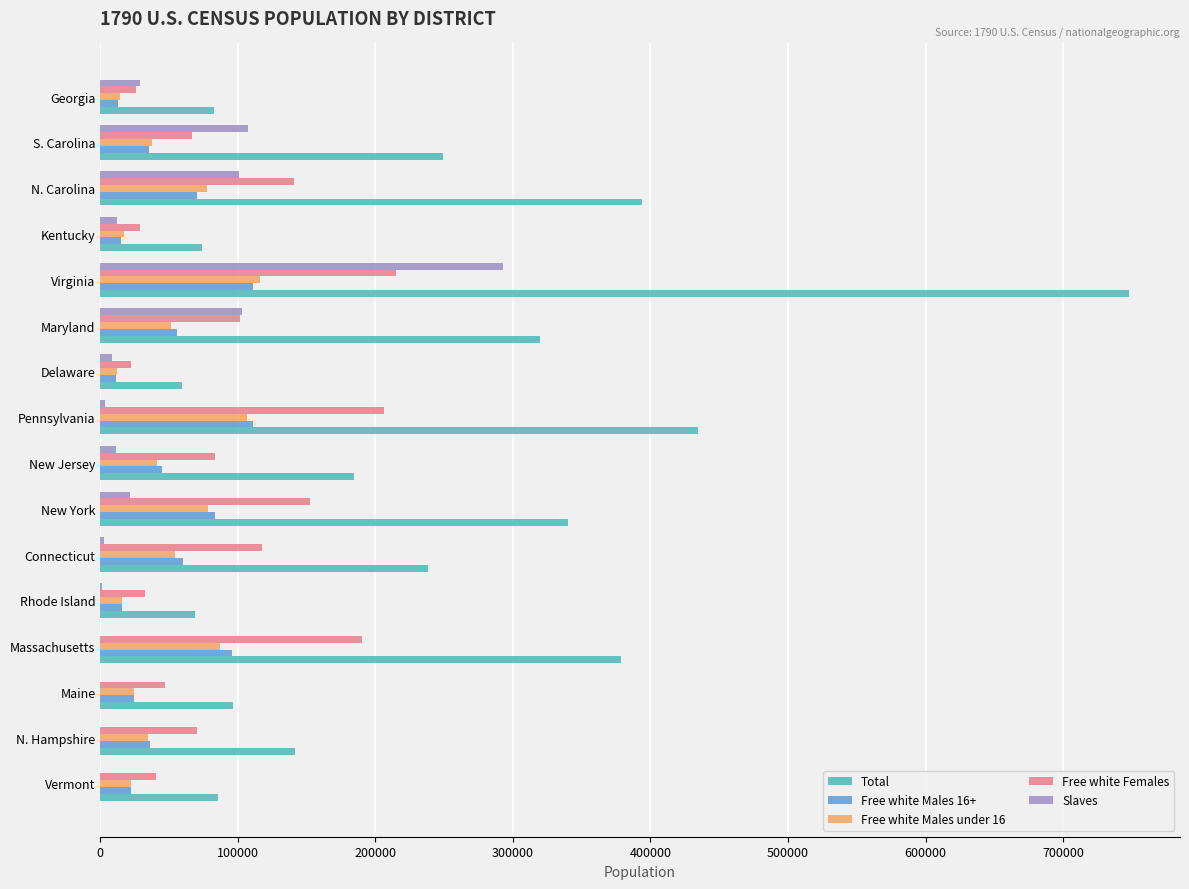

What is the sum of all Free white Females values?

1541263